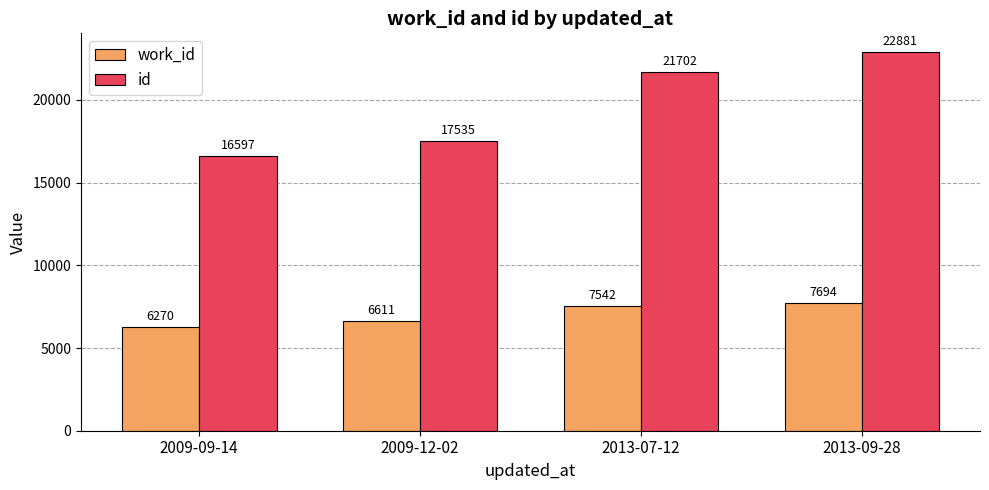

How many categories are shown in the chart?

4